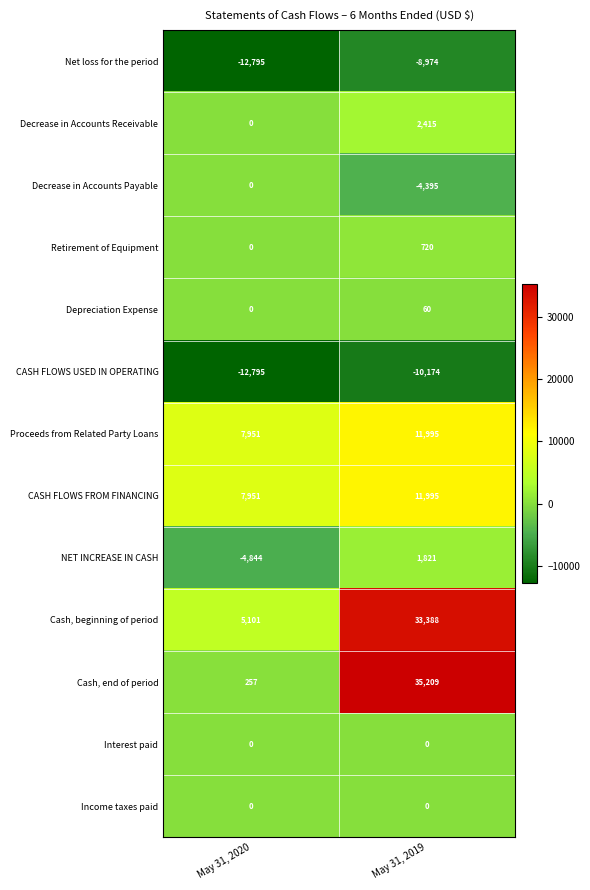

What is the total value across all series at May 31, 2019?

74060